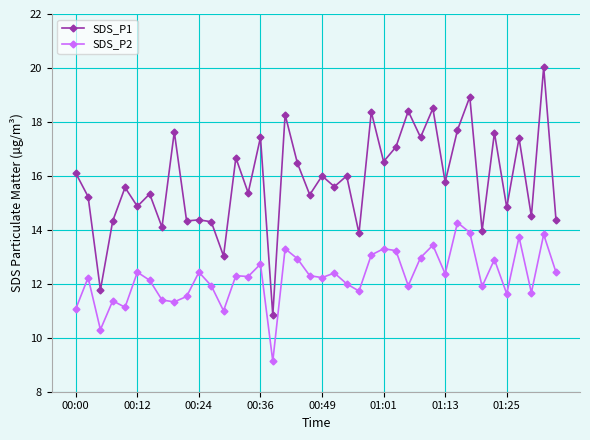

Which series has the largest total across all categories?

SDS_P1